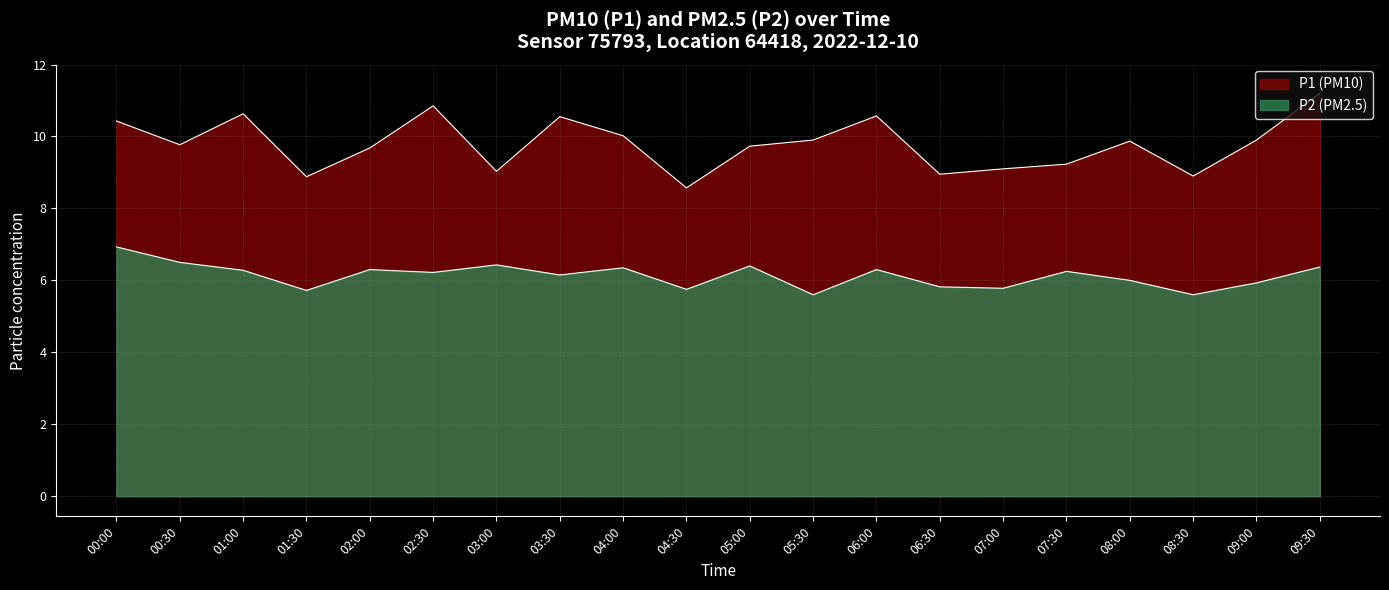

At which label does P2 reach its minimum?

05:30